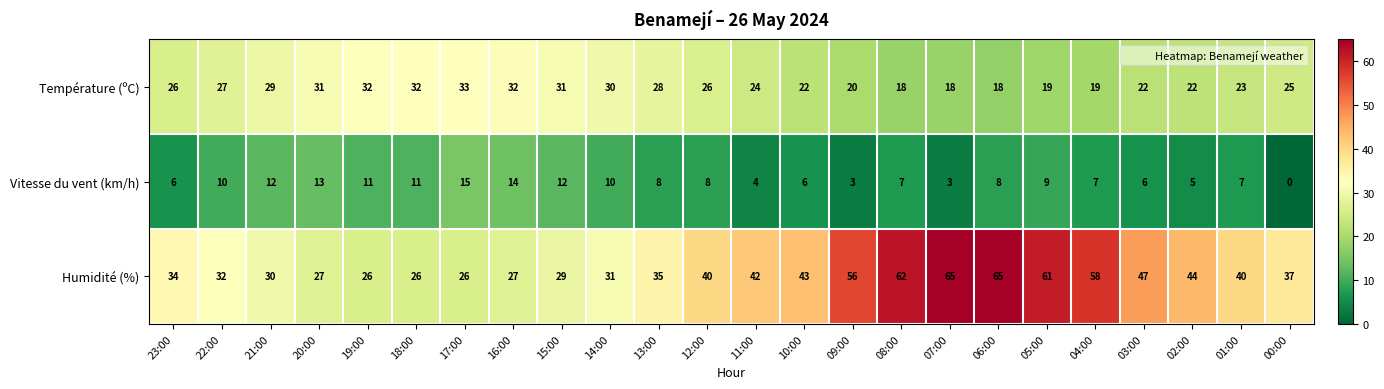

At which category is the sum across all series the highest?

06:00